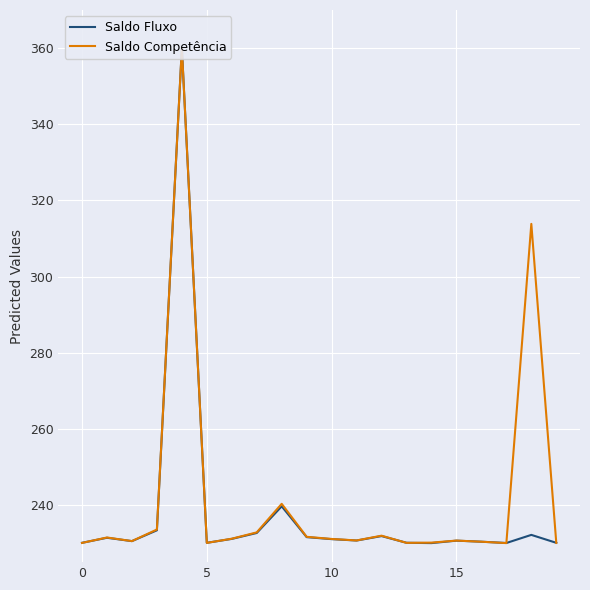

Is the value of Saldo Fluxo at 15 greater than the value of Saldo Competência at 17?

Yes